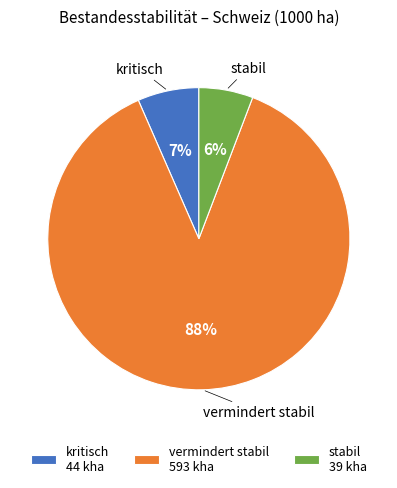

Which has a higher value, kritisch or vermindert stabil?

vermindert stabil